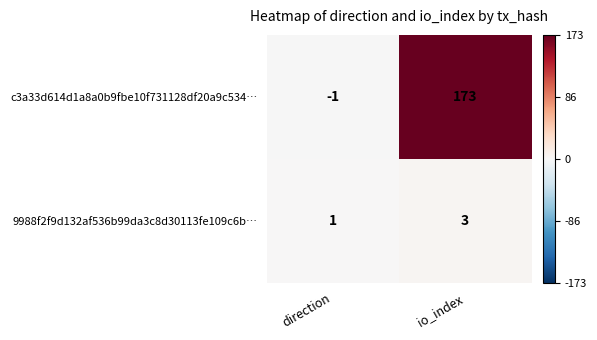

At direction, list the series in order from smallest to largest.

c3a33d614d1a8a0b9fbe10f731128df20a9c534…, 9988f2f9d132af536b99da3c8d30113fe109c6b…